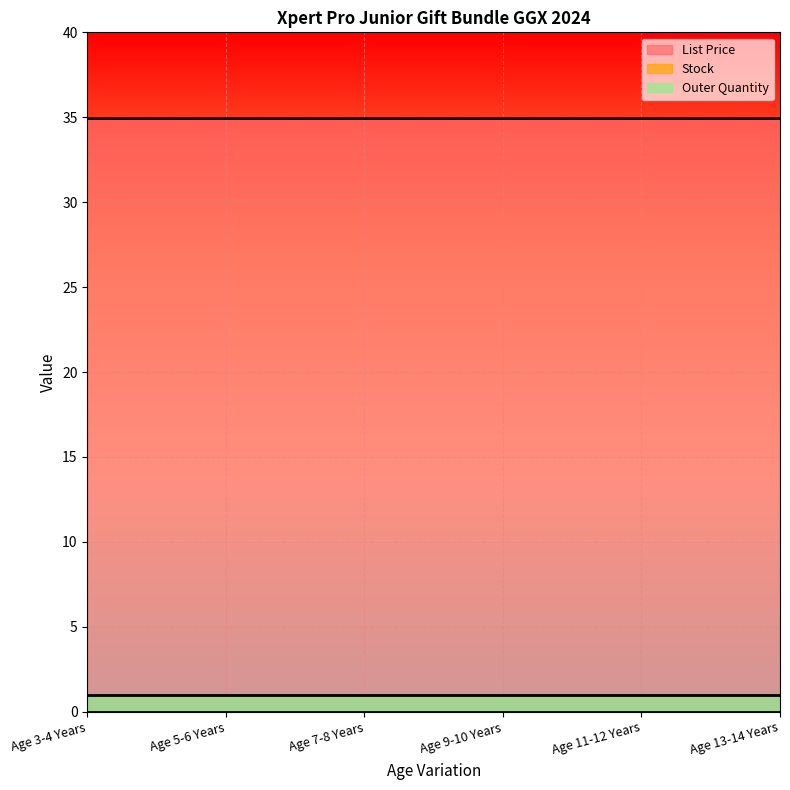

What is the total value across all series at Age 13-14 Years?

36.0